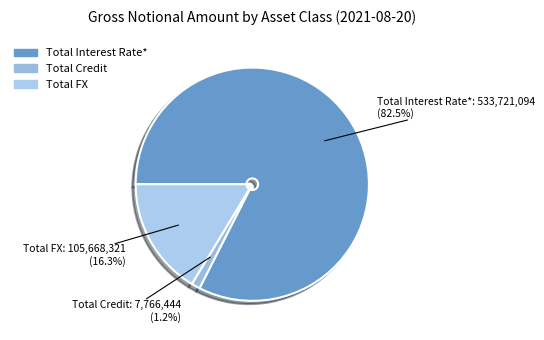

Between Total FX and Total Interest Rate*, which is larger?

Total Interest Rate*